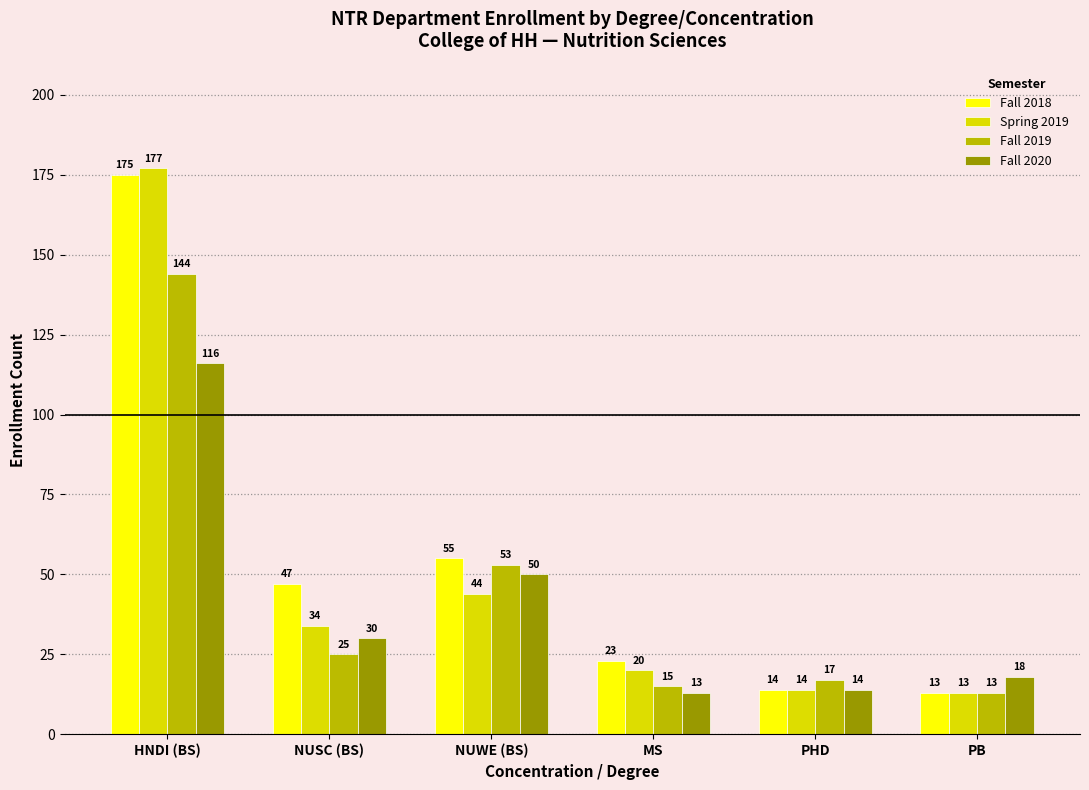

How many categories are shown in the chart?

6